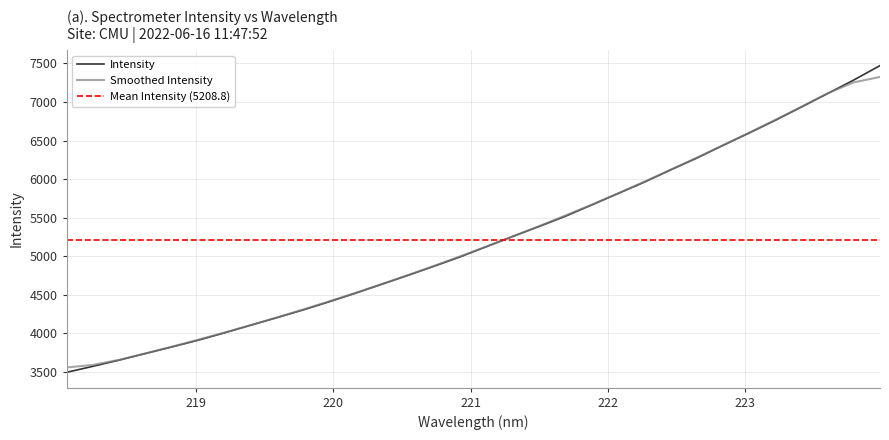

Reading right to left, transcribe all the data shown in this chart.

7471.4	7284.5	7108.8	6934.5	6760.7	6596.4	6435.7	6270.5	6117.1	5958.7	5811.3	5663.8	5518.0	5385.3	5257.5	5125.0	4992.5	4870.3	4751.7	4636.0	4520.3	4409.2	4302.5	4202.4	4104.1	4004.9	3909.5	3822.6	3737.9	3652.2	3571.7	3493.9